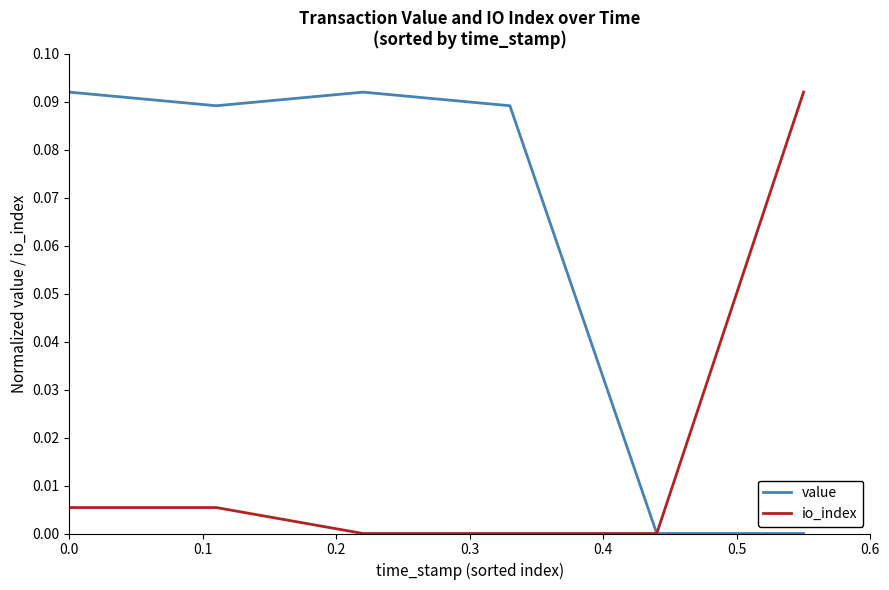

Which series has the largest total across all categories?

value